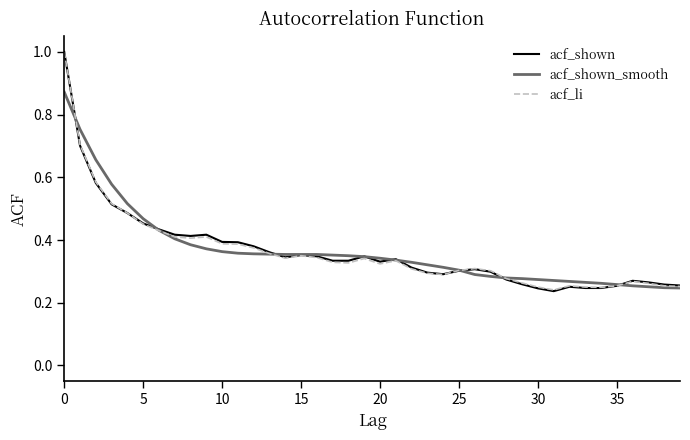

Is this an area chart (filled region under the line)?

No